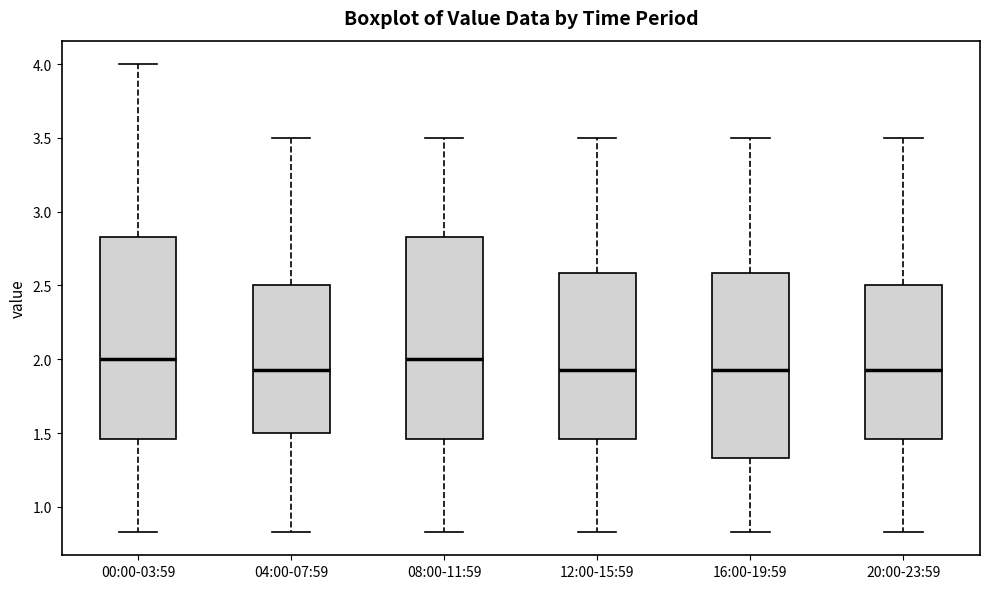

Reading left to right, read every box against the y-axis: the position of its median line, the range the box covers, and the ends of its whiskers. The values are not printed on the chart, so give them approximately, as read against the axis.

00:00-03:59: median 2.00, box 1.45 to 2.85, whiskers 0.85 to 4.00
04:00-07:59: median 1.95, box 1.50 to 2.50, whiskers 0.85 to 3.50
08:00-11:59: median 2.00, box 1.45 to 2.85, whiskers 0.85 to 3.50
12:00-15:59: median 1.95, box 1.45 to 2.60, whiskers 0.85 to 3.50
16:00-19:59: median 1.95, box 1.35 to 2.60, whiskers 0.85 to 3.50
20:00-23:59: median 1.95, box 1.45 to 2.50, whiskers 0.85 to 3.50